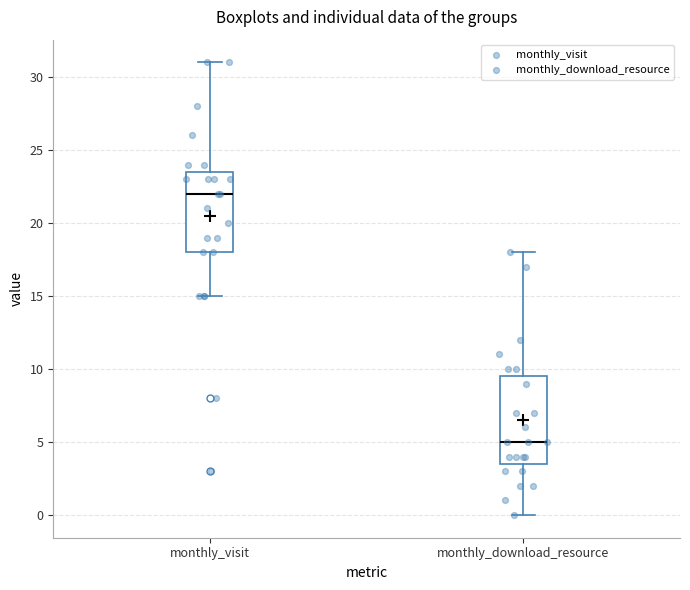

Which box has the lowest median line?

monthly_download_resource